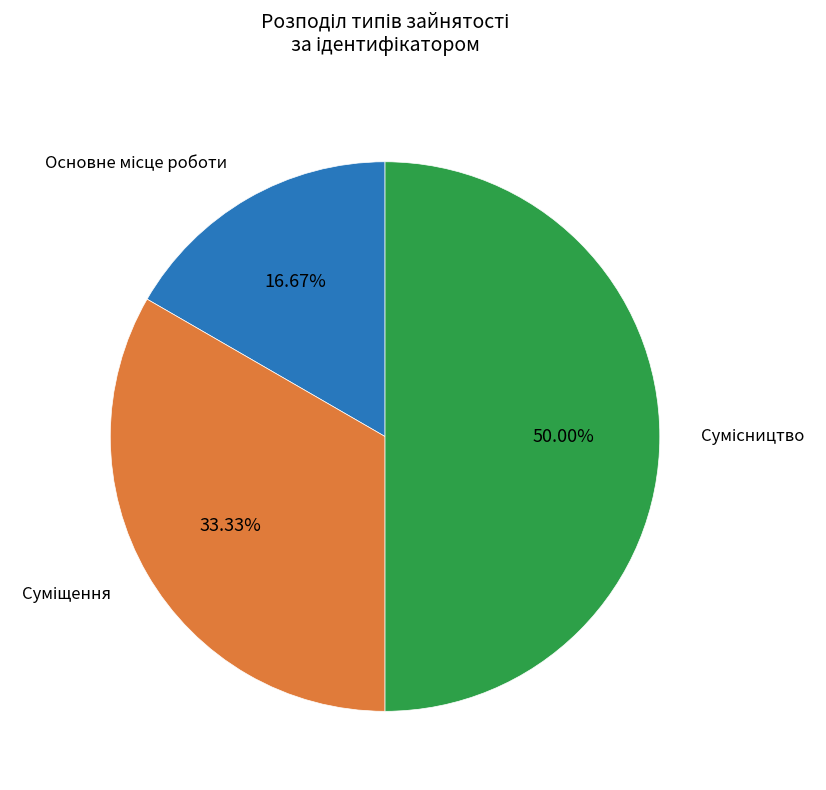

What percentage is NOT represented by Сумісництво?

50.0%